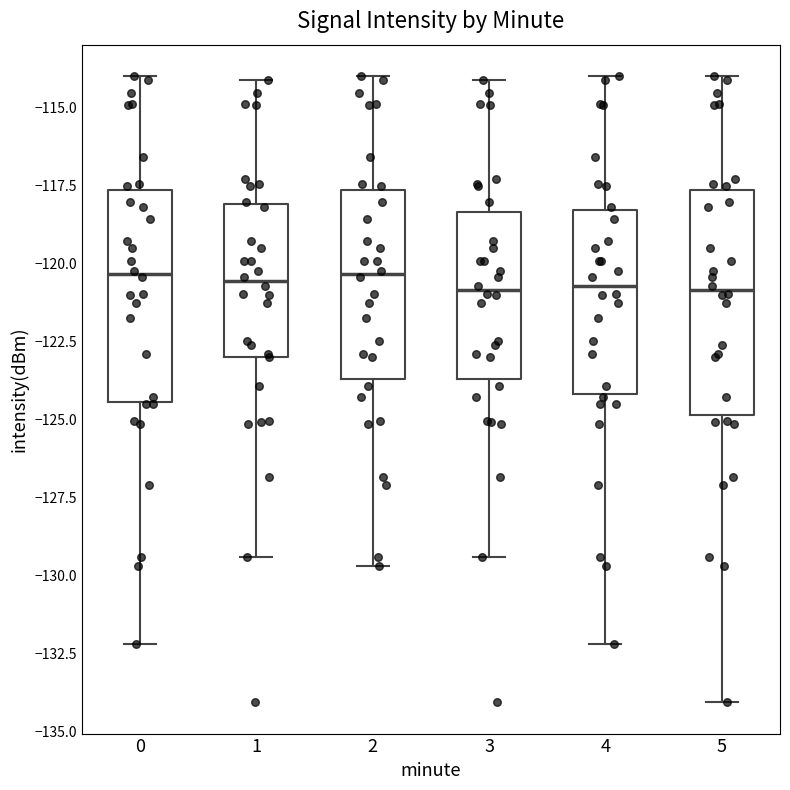

Where does the lower whisker of the box at x = 3 end on the y-axis? The values are not printed on the chart, so give them approximately, as read against the axis.

-129.5